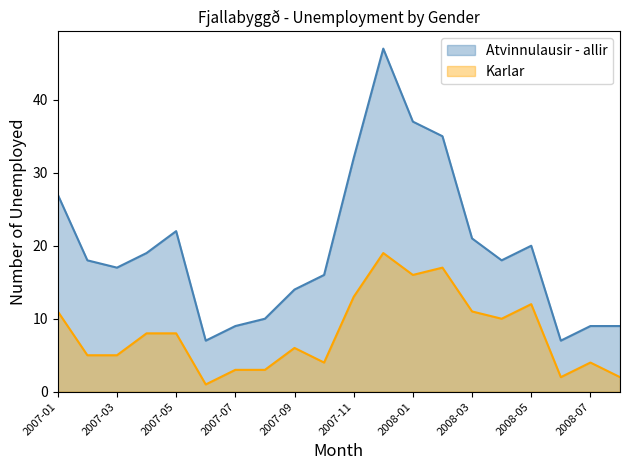

What is the greatest value displayed?

47